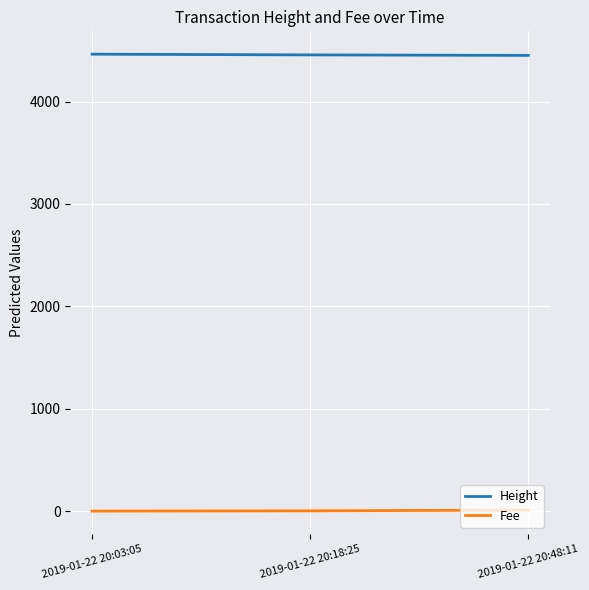

True or false: Fee has a value of 2.8 at 2019-01-22 20:18:25.

True